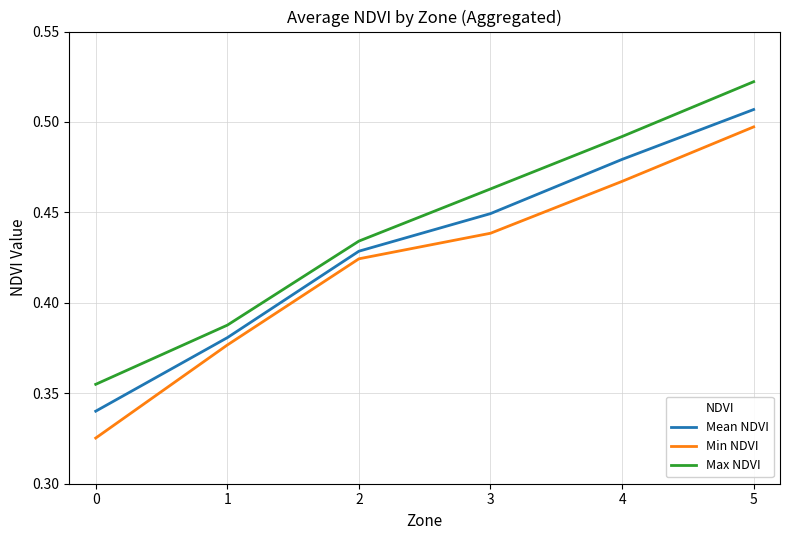

The value of Min NDVI at 5 is 0.1. True or false?

False